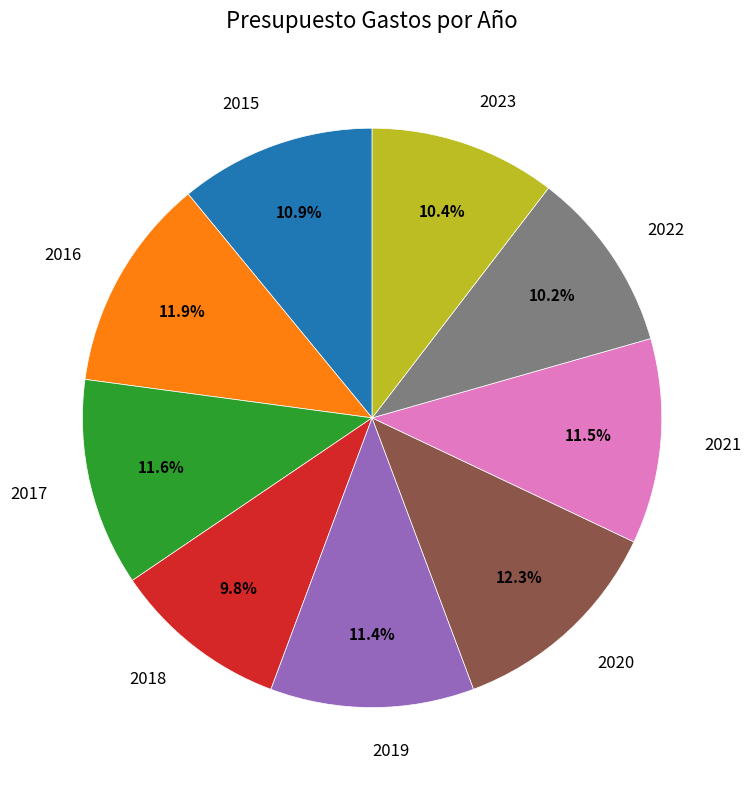

Do 2021 and 2016 together represent more than half of the pie?

No